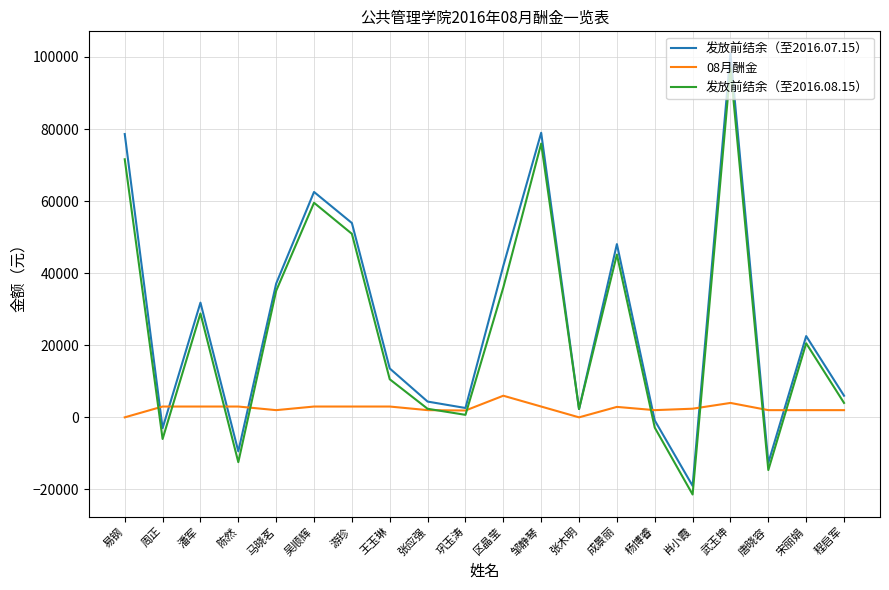

Which series has the widest spread of values?

发放前结余（至2016.07.15）